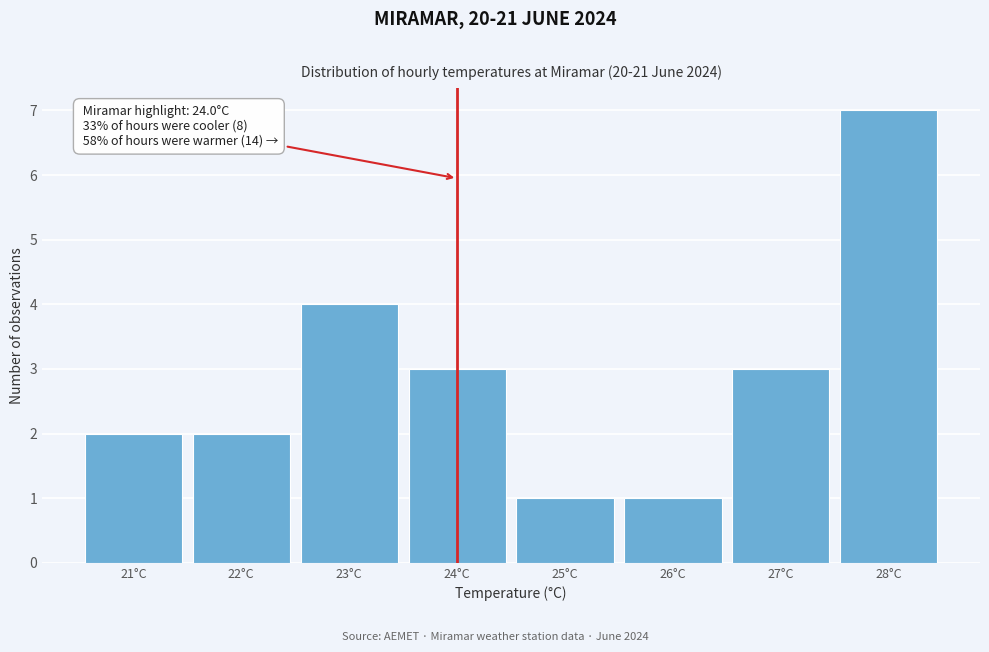

Which range on the x-axis has the tallest bar?

27.5 to 28.5